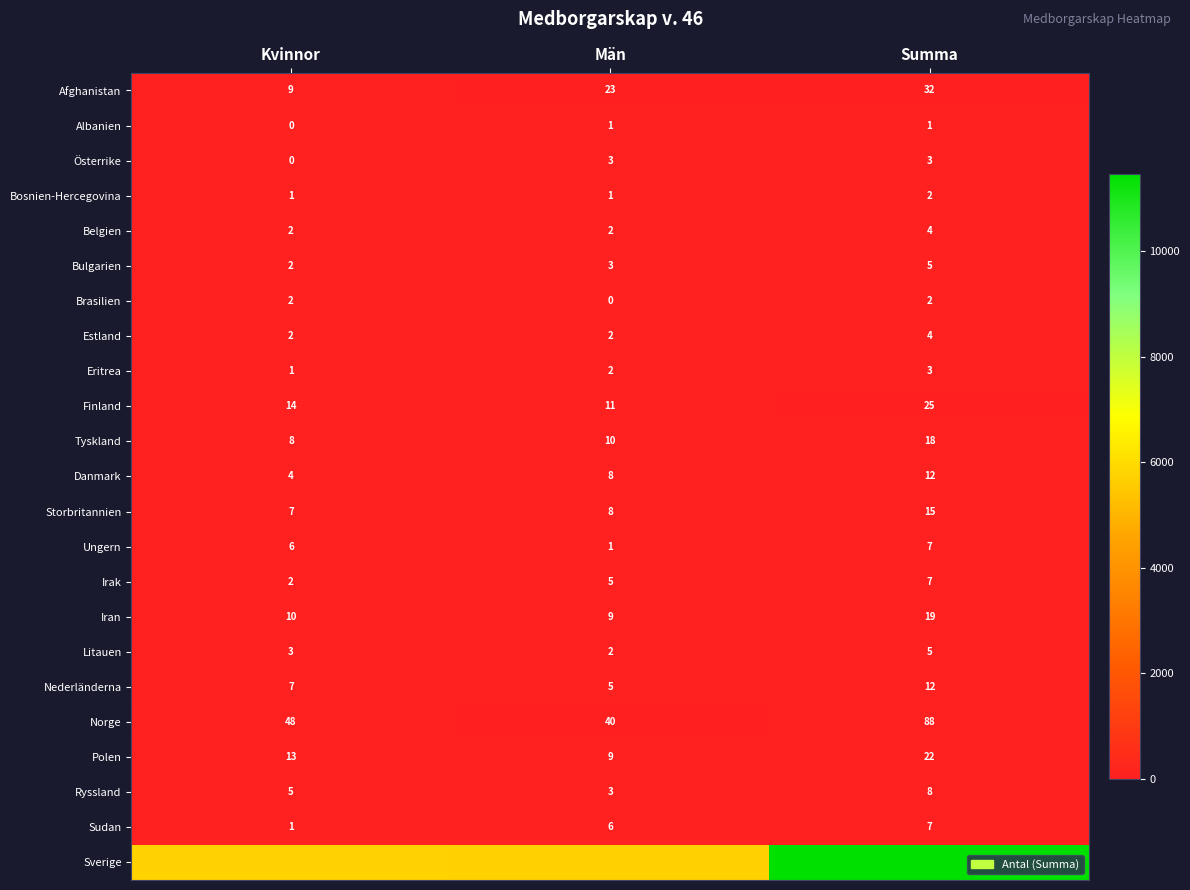

What is the difference between the highest and lowest values at Män?

5723